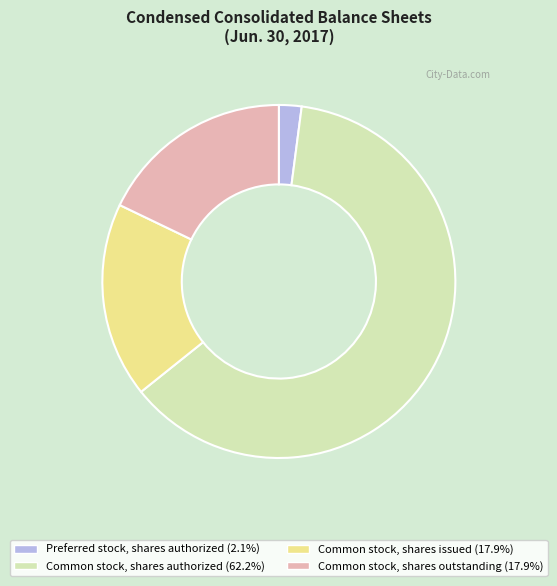

Is there any slice that represents more than half of the pie?

Yes